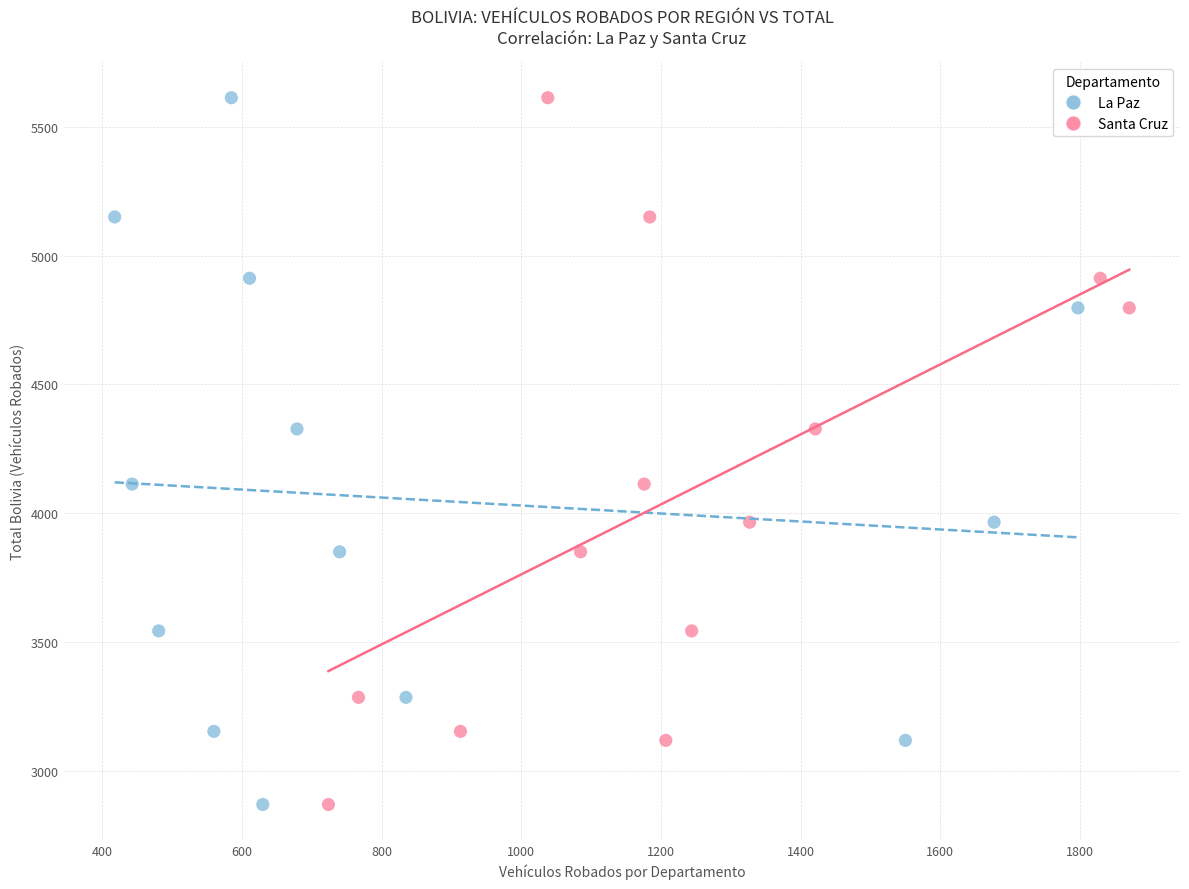

What are all the series names shown in the legend?

La Paz, Santa Cruz